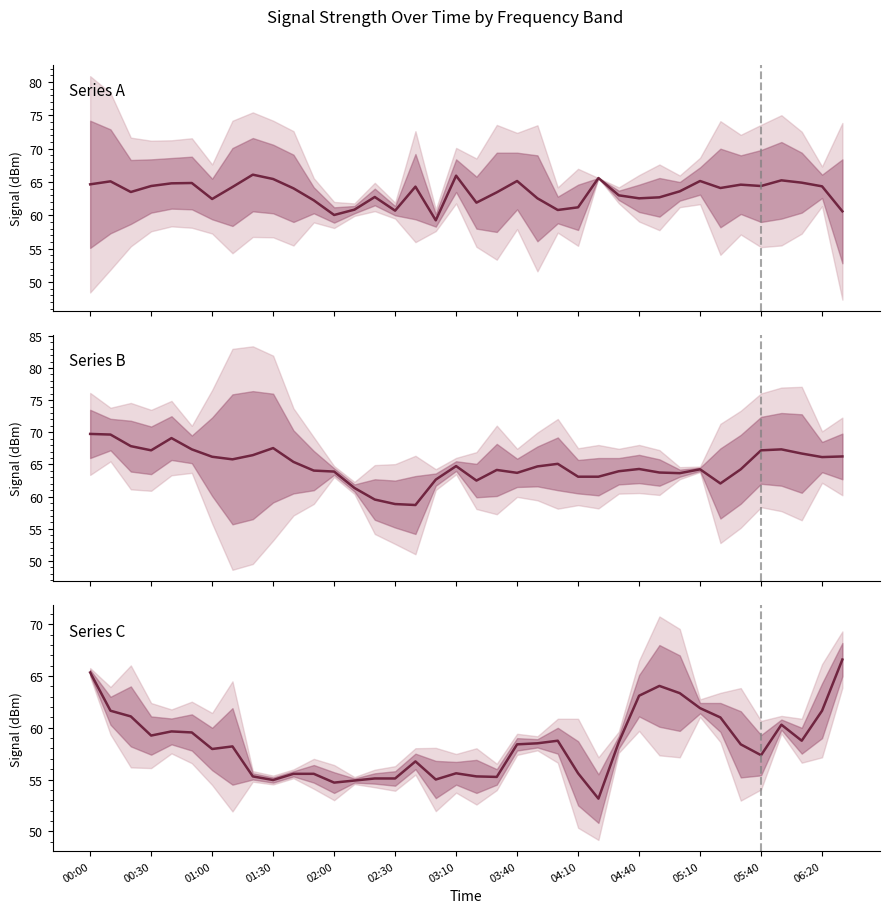

What position from the left is 34?

35